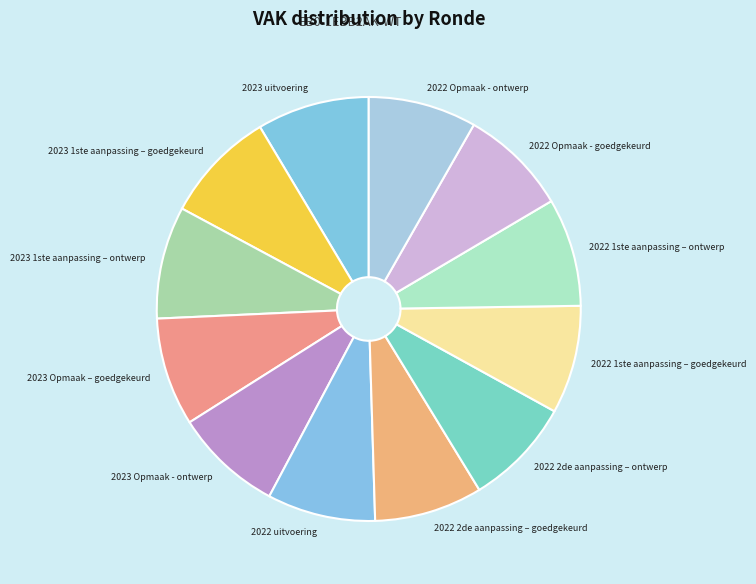

How many slices are in this pie chart?

12